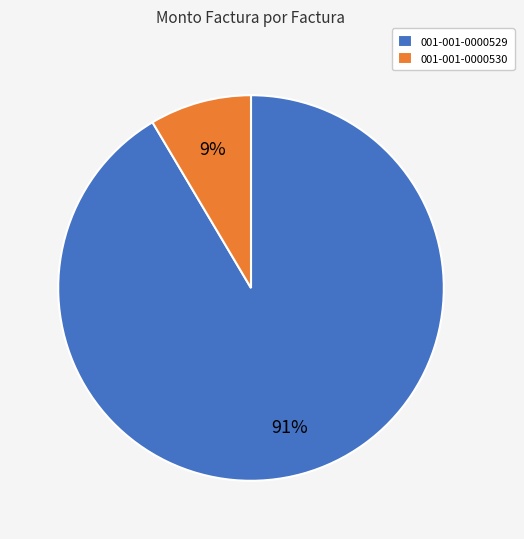

Combined, do 001-001-0000530 and 001-001-0000529 account for over 50%?

Yes